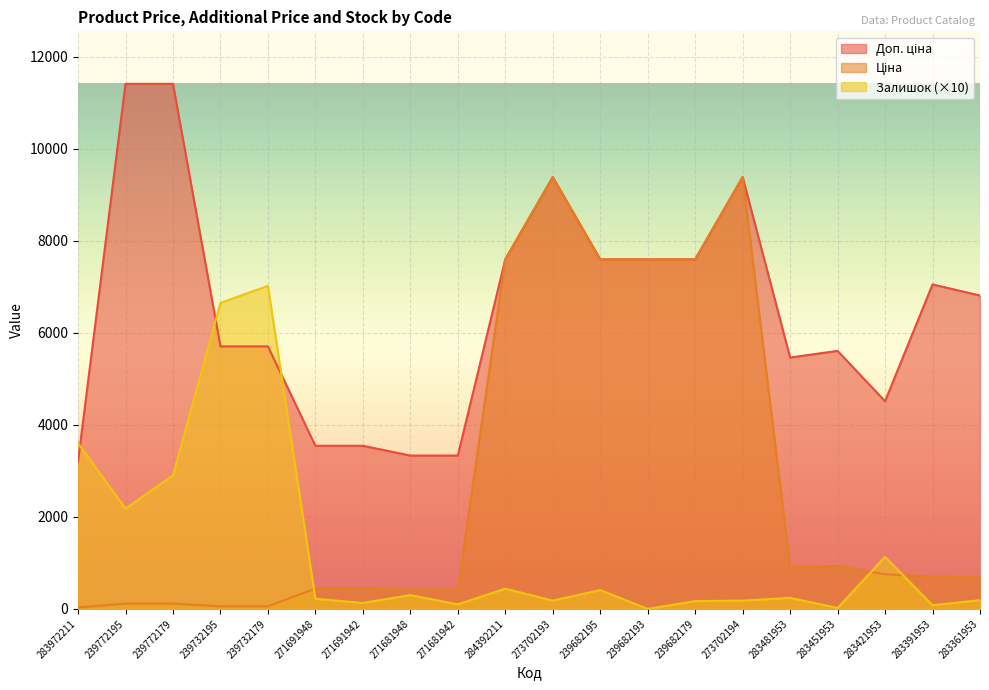

Reading left to right, extract all data points from this chart.

Ціна: 32.0	114.1	114.1	57.0	57.0	443.1	443.1	416.6	416.6	7596.5	9384.0	7596.5	7596.5	7596.5	9384.0	910.4	934.5	752.2	705.1	681.0
Доп. ціна: 3205.0	11410.0	11410.0	5705.0	5705.0	3545.0	3545.0	3332.5	3332.5	7596.5	9384.0	7596.5	7596.5	7596.5	9384.0	5462.3	5607.2	4513.3	7051.3	6809.8
Залишок: 3600.0	2180.0	2900.0	6650.0	7020.0	220.0	130.0	300.0	100.0	440.0	180.0	410.0	0.0	170.0	180.0	240.0	20.0	1130.0	80.0	190.0